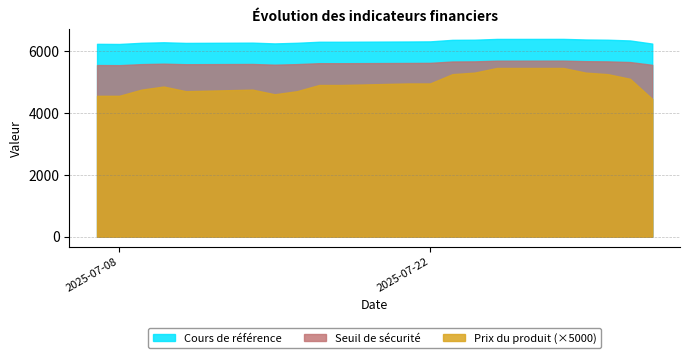

True or false: Seuil de sécurité has a value of 5662.9 at 2025-07-30.

True